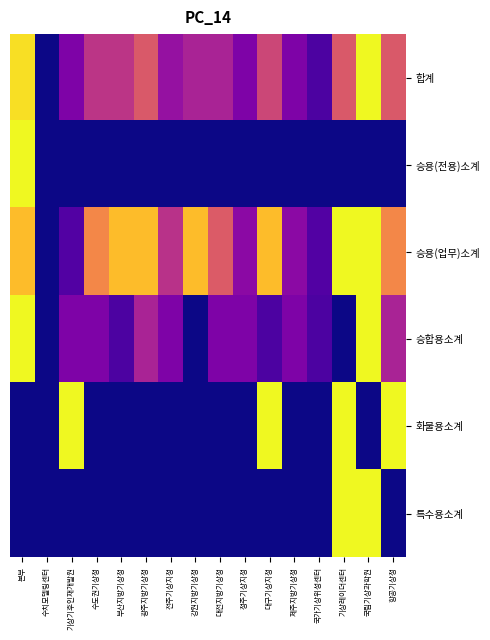

What is the total value across all series at 기상레이더센터?

3.6